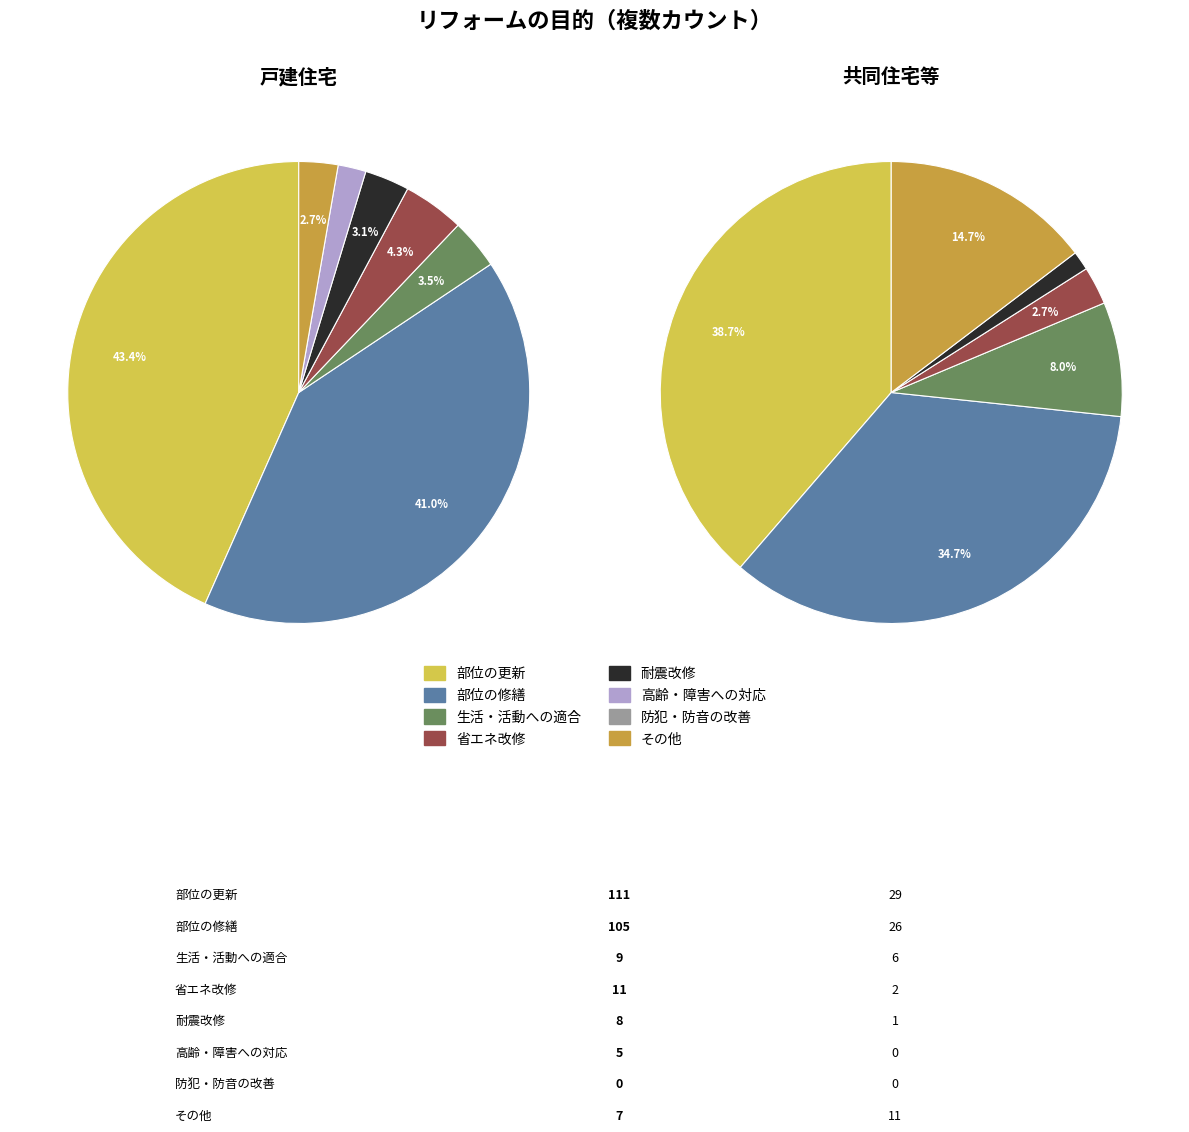

Between 生活・活動への適合 and その他, which series saw the biggest shift?

共同住宅等